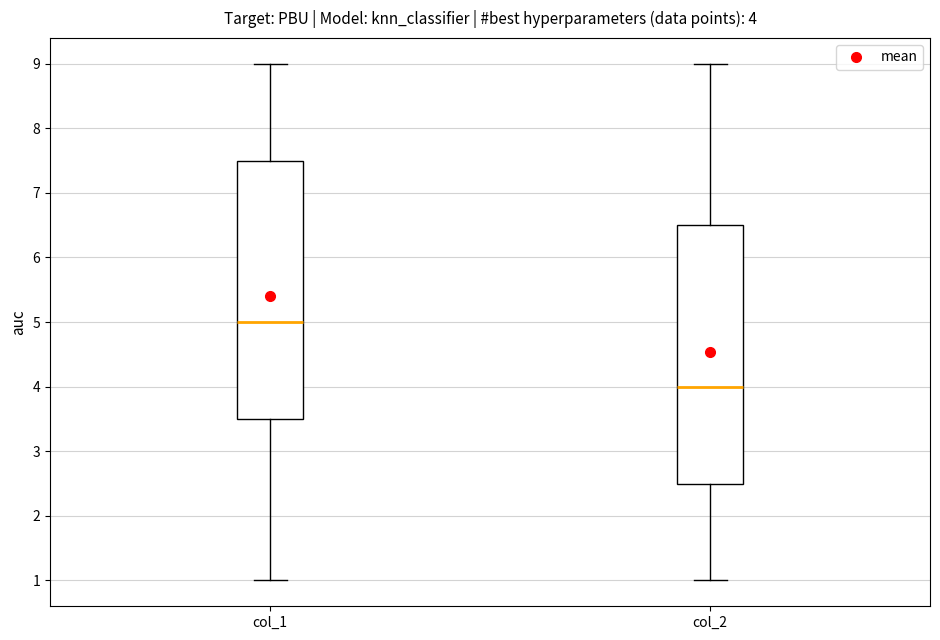

Which box has the lowest median line?

col_2